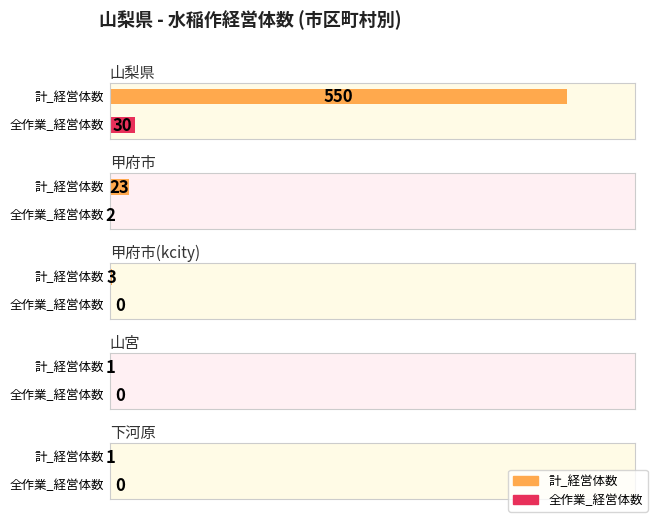

True or false: 全作業_経営体数 has a value of 10 at 山梨県.

False